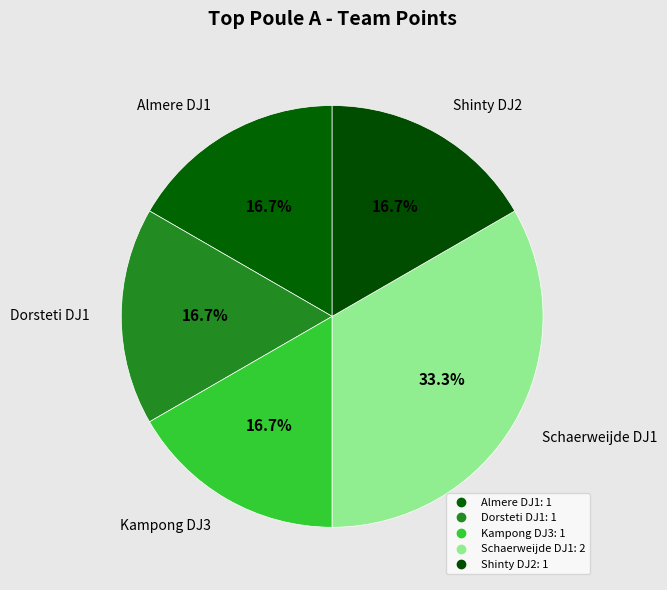

How many segments does this pie chart have?

5